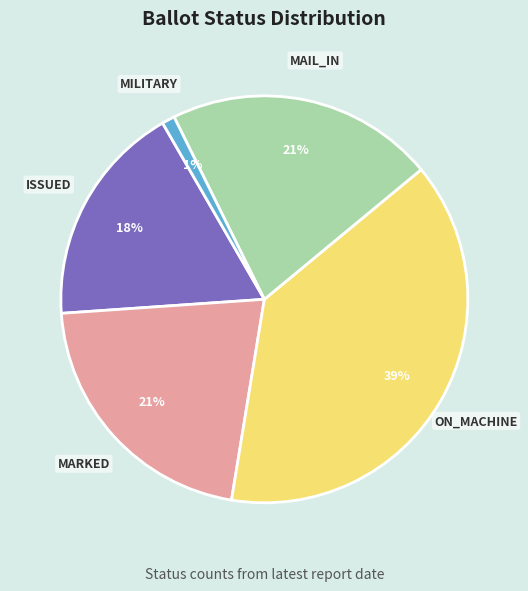

Approximately how many times larger is the value at MARKED compared to MILITARY?

21.0